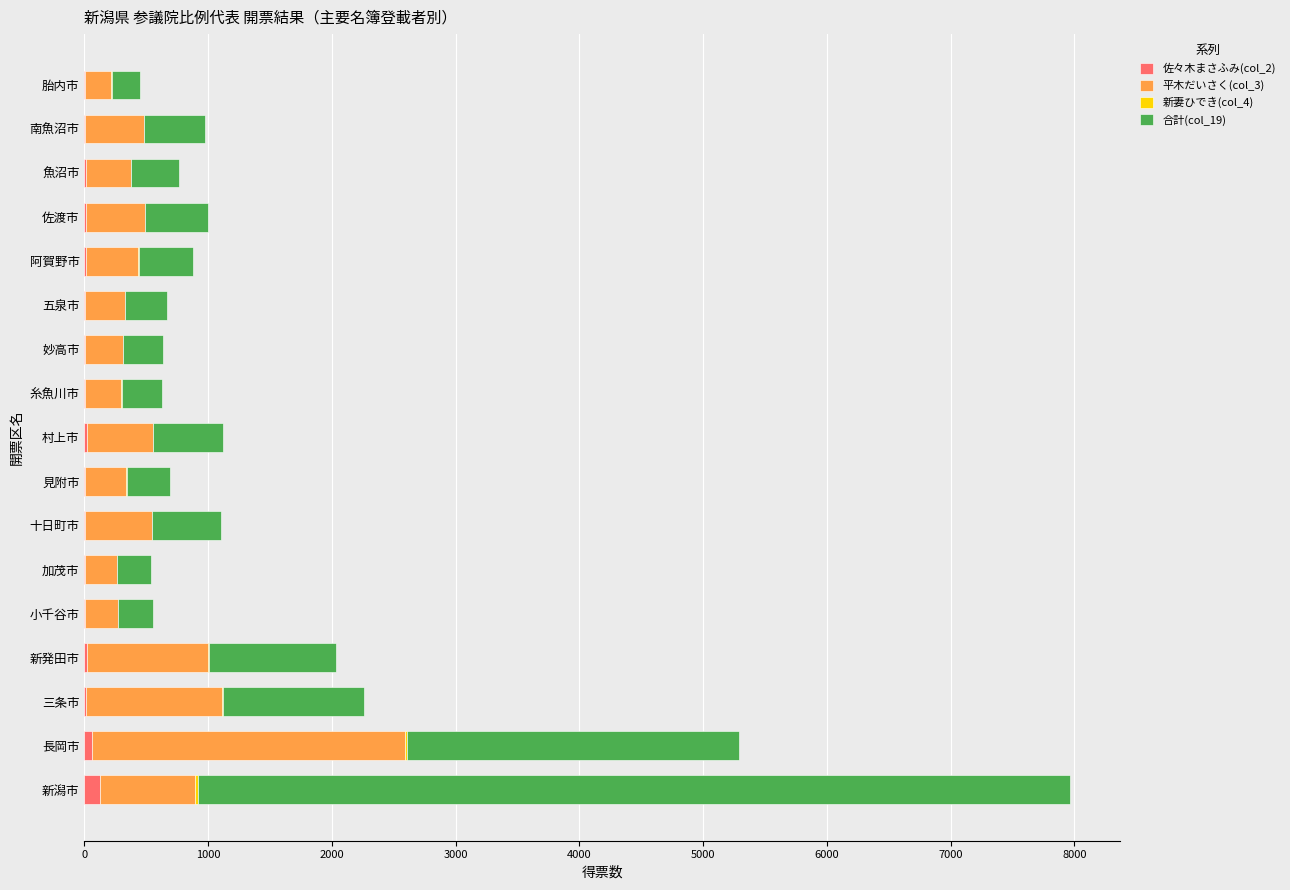

At which category is the sum across all series the highest?

新潟市